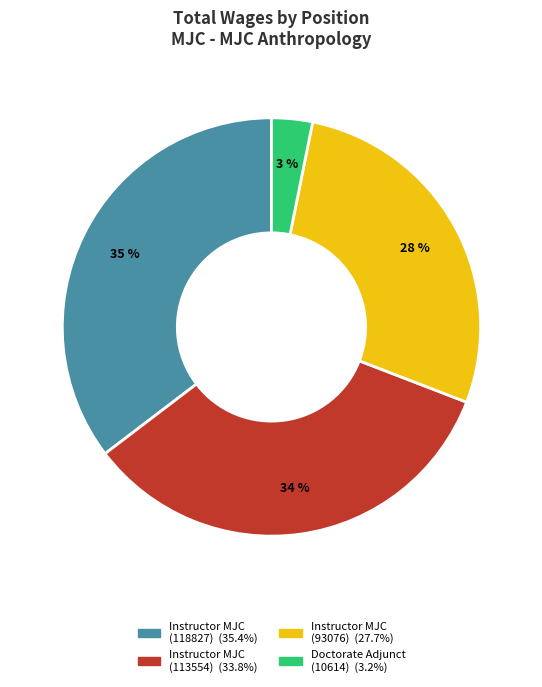

How many slices are in this pie chart?

4